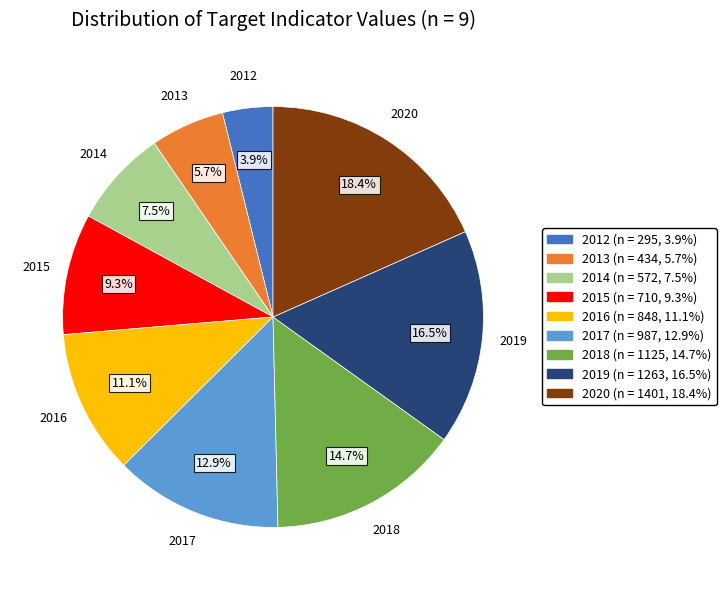

What percentage is the 2012 slice, to the nearest percent?

4%